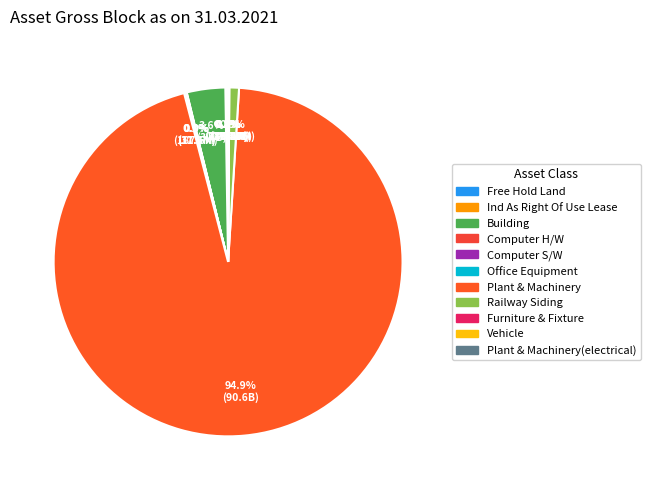

How many slices are in this pie chart?

11